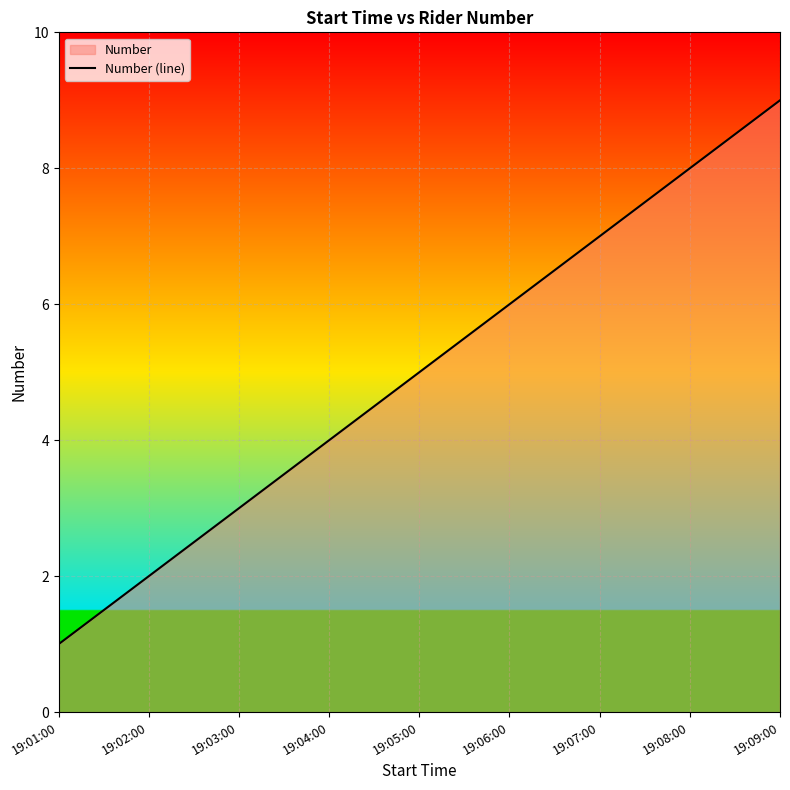

What is the difference between the values at 19:09:00 and 19:08:00?

1